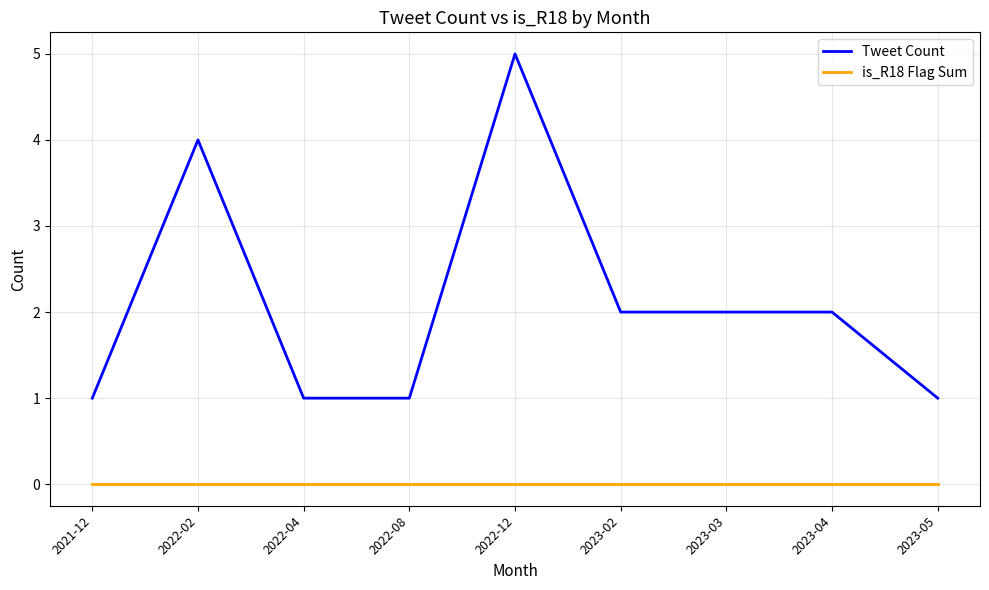

Reading left to right, extract all data points from this chart.

Tweet Count: 2021-12=1	2022-02=4	2022-04=1	2022-08=1	2022-12=5	2023-02=2	2023-03=2	2023-04=2	2023-05=1
is_R18 Flag Sum: 2021-12=0	2022-02=0	2022-04=0	2022-08=0	2022-12=0	2023-02=0	2023-03=0	2023-04=0	2023-05=0